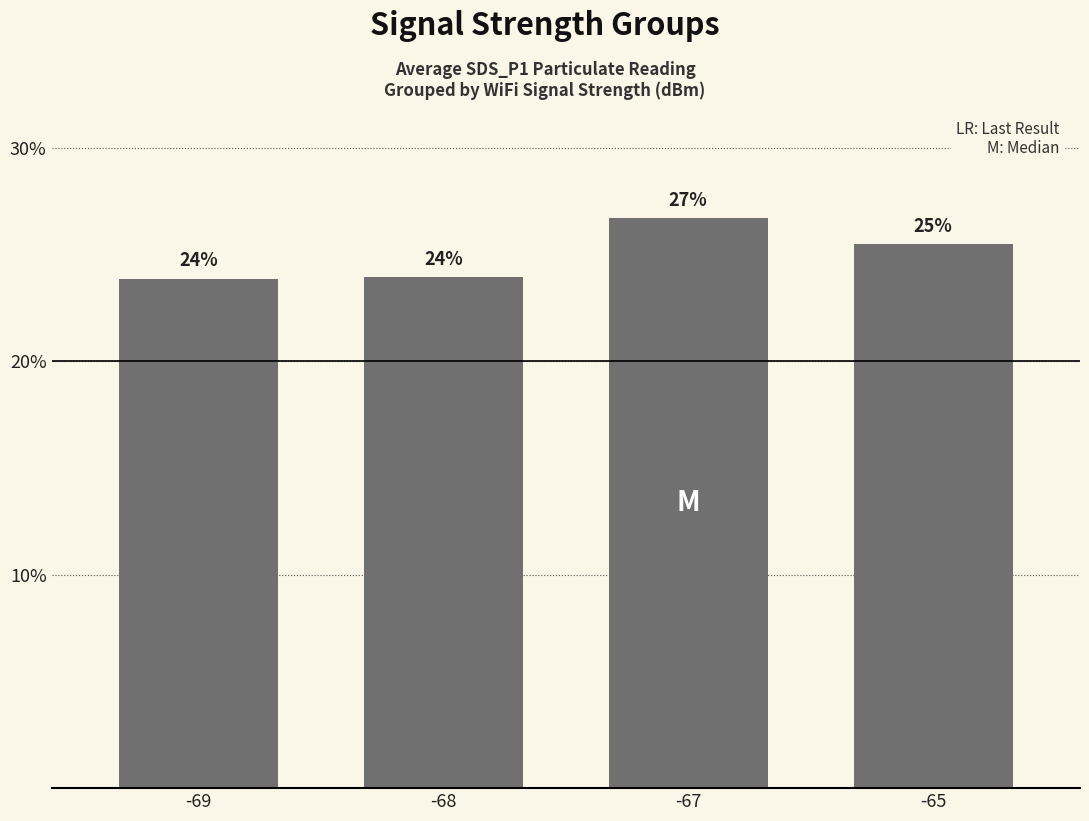

The value at -69 is 23.9. True or false?

True